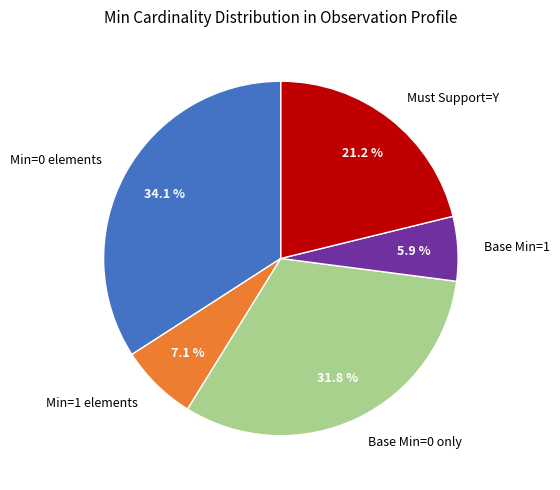

Which category has the smallest portion of the pie?

Base Min=1